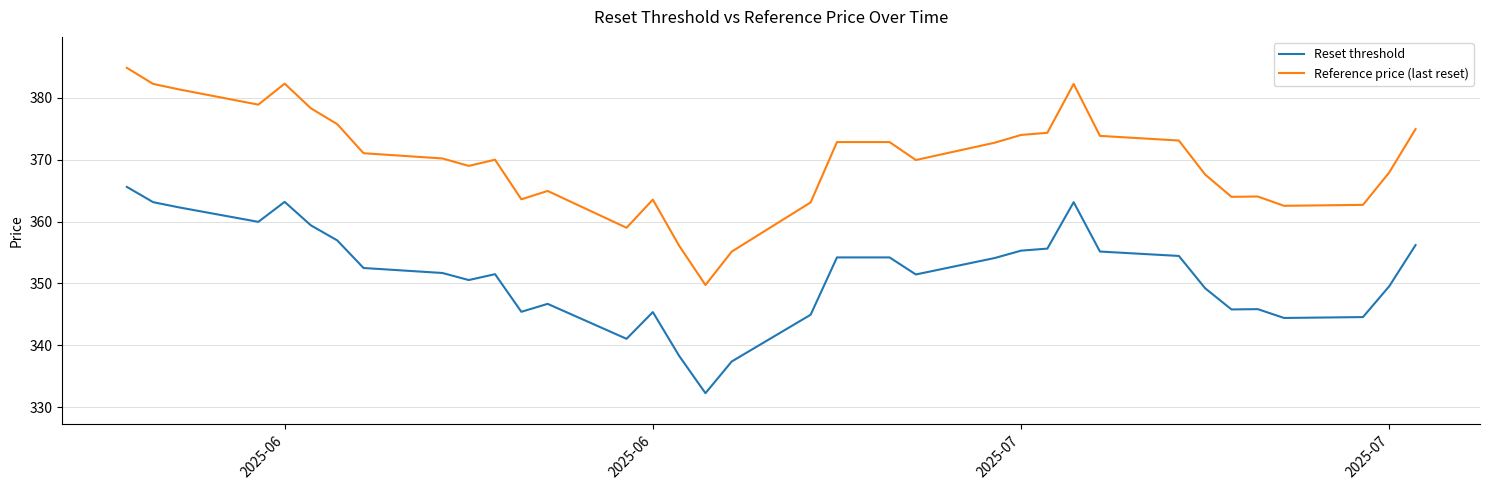

Rank the series by their average value, from lowest to highest.

Reset threshold, Reference price (last reset)